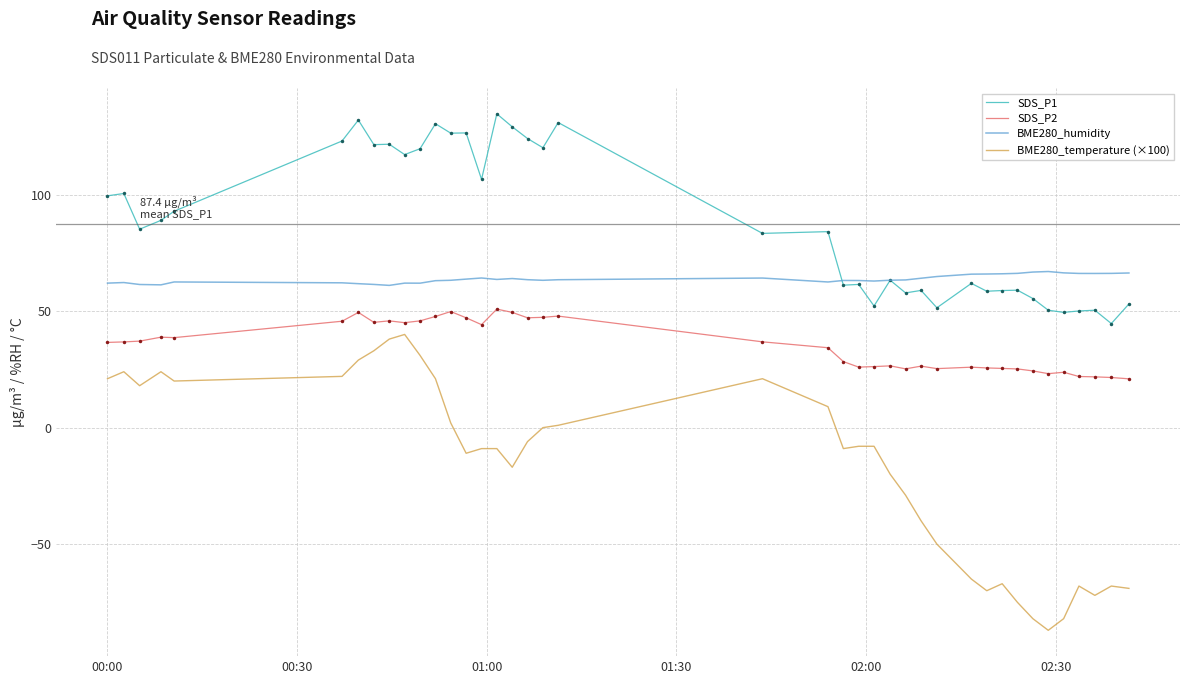

Which series has the largest total across all categories?

SDS_P1